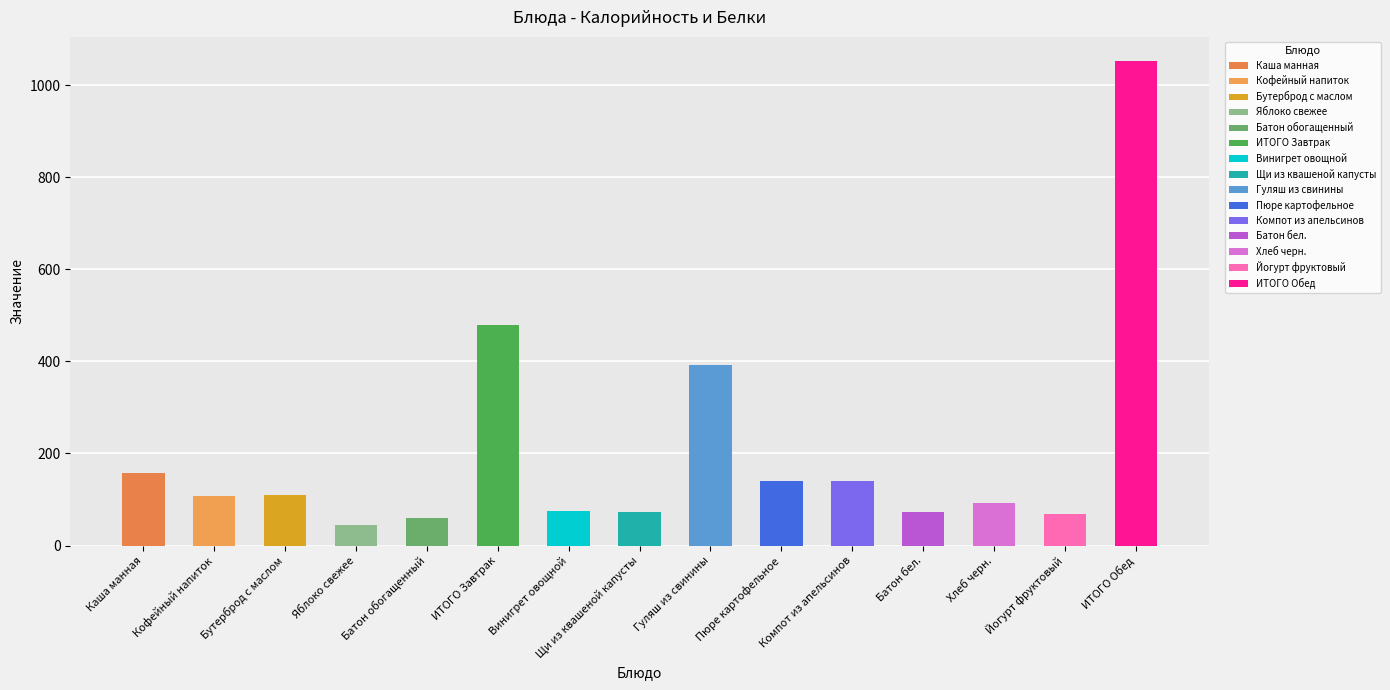

Count the number of categories in the chart.

15